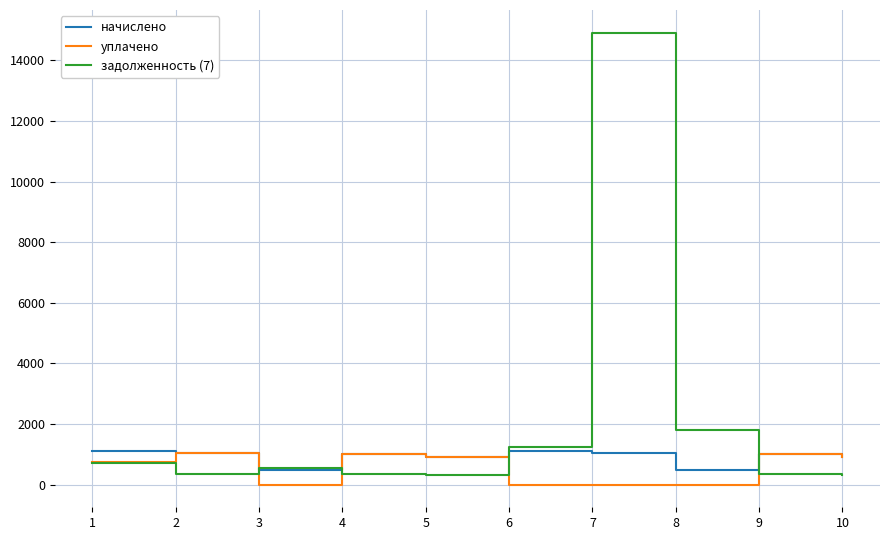

Which label corresponds to the largest value in the chart?

7